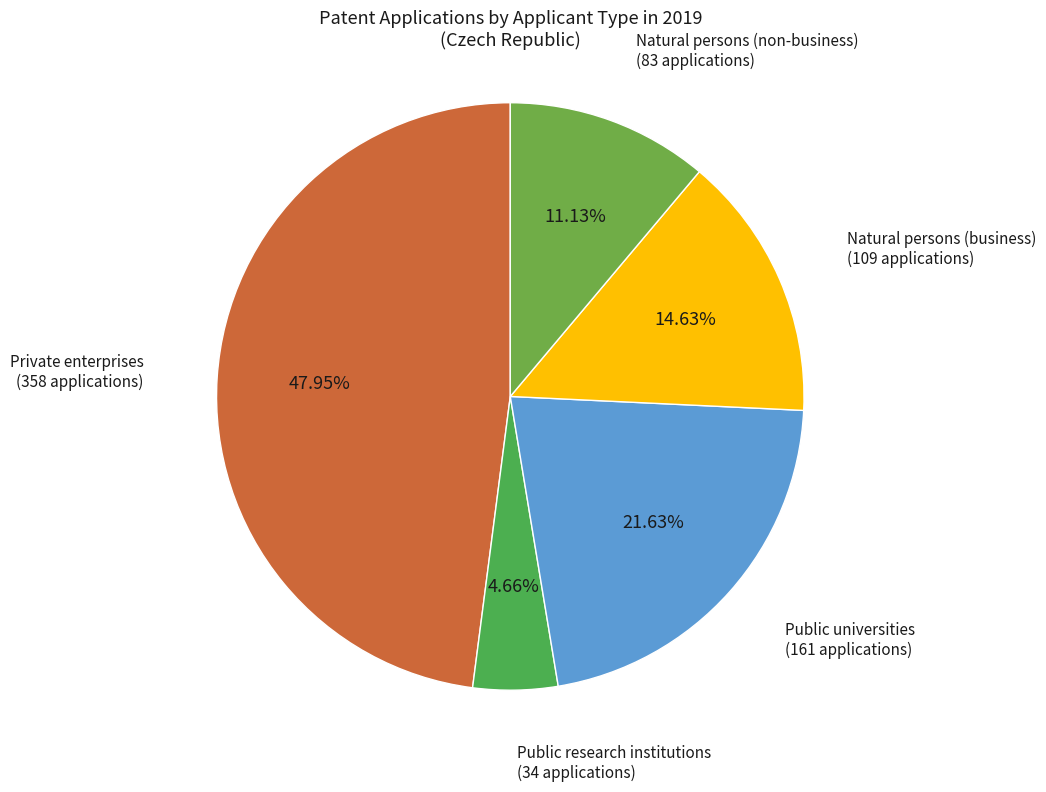

To the nearest percent, what percentage of the pie is Natural persons (business)?

15%